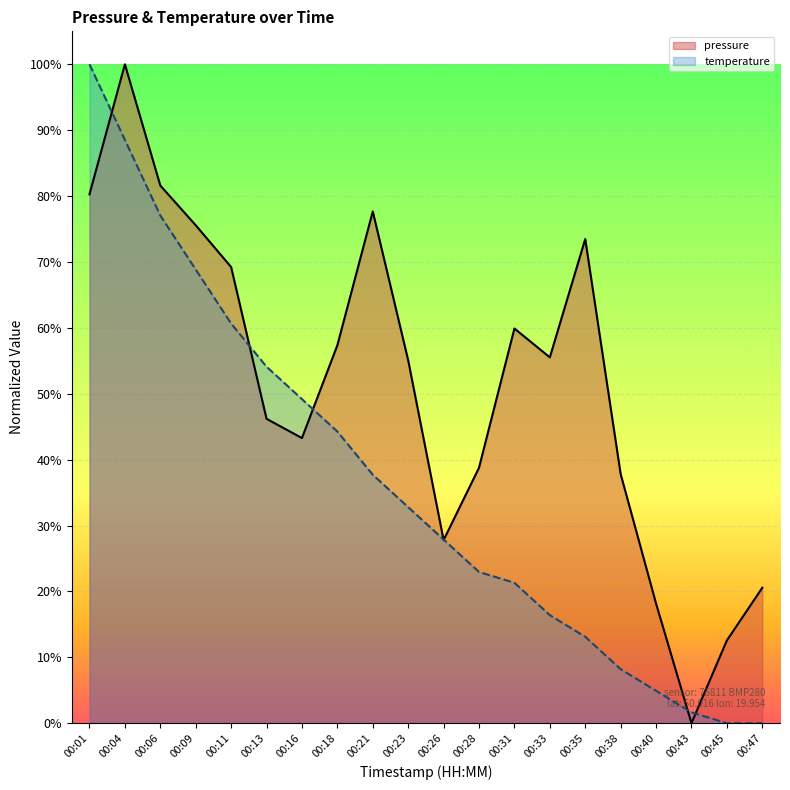

What is the greatest value displayed?

100.0